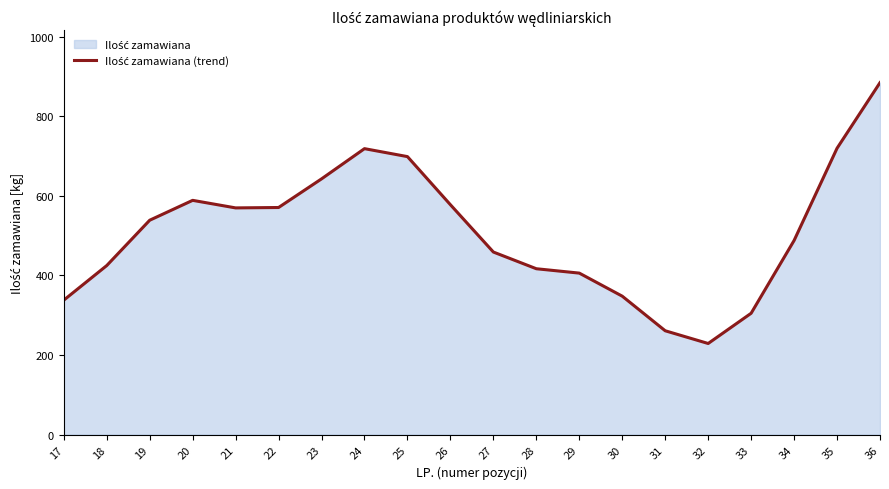

List the labels in order of value, largest first.

36, 35, 24, 25, 23, 20, 26, 22, 21, 19, 34, 27, 18, 28, 29, 30, 17, 33, 31, 32